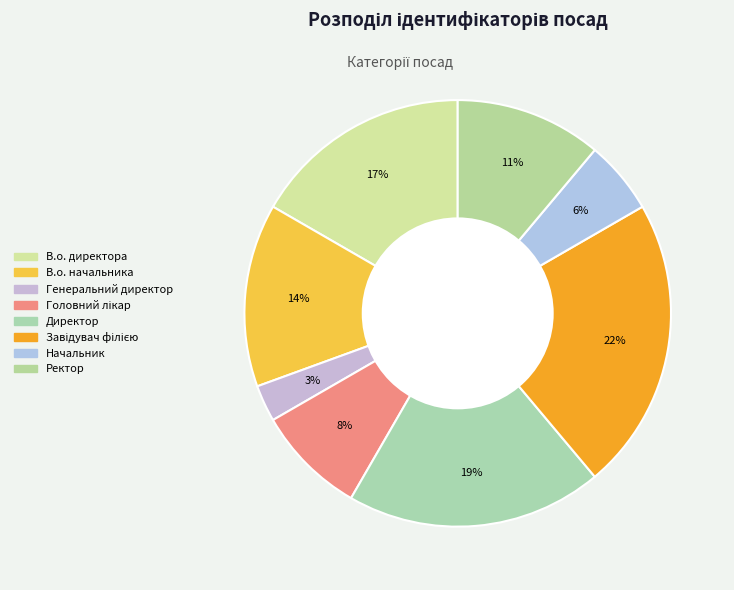

Count the number of slices in the pie.

8